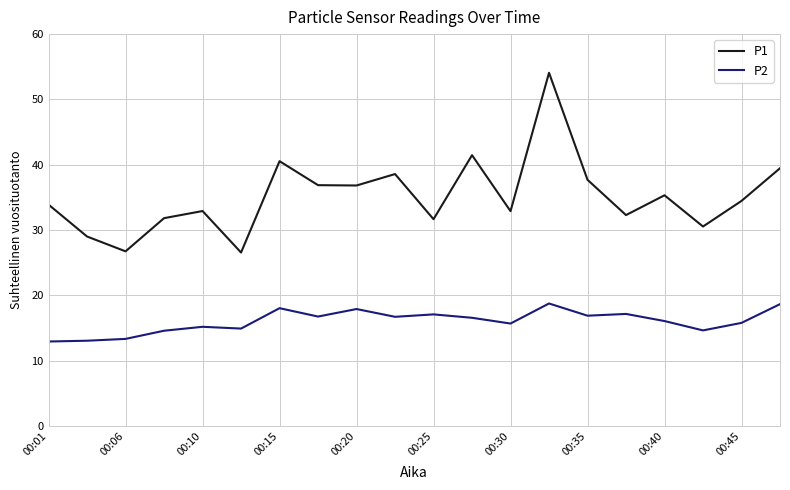

What is the greatest value displayed?

54.1